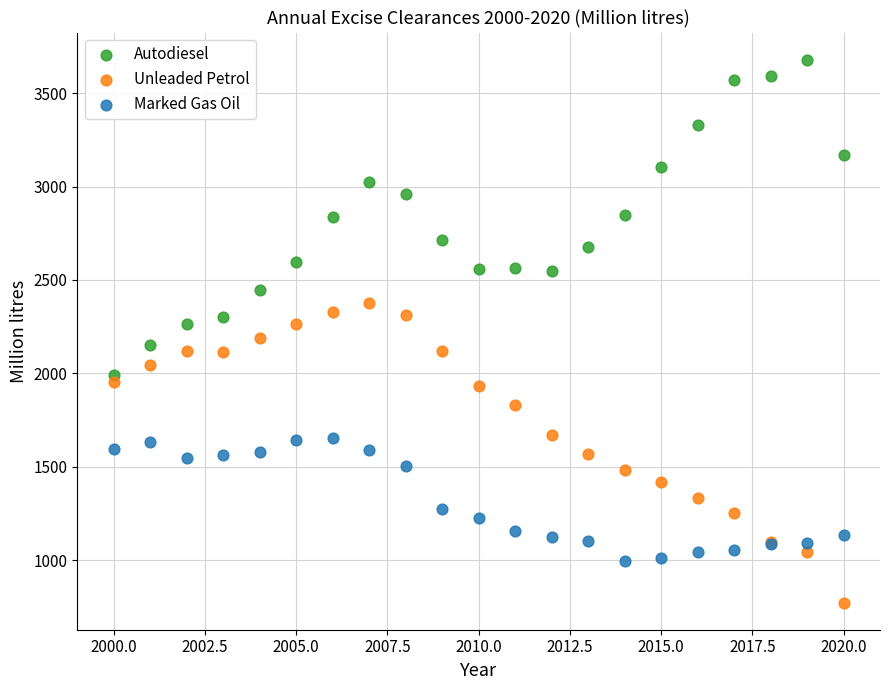

What are all the series names shown in the legend?

Autodiesel, Unleaded Petrol, Marked Gas Oil